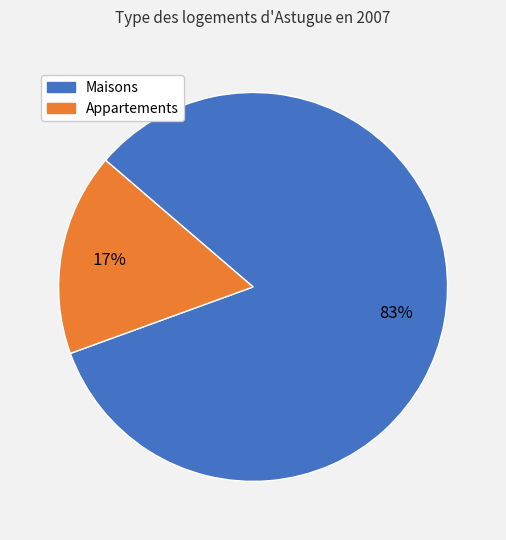

To the nearest percent, what is the difference between the largest and smallest slice percentages?

66%